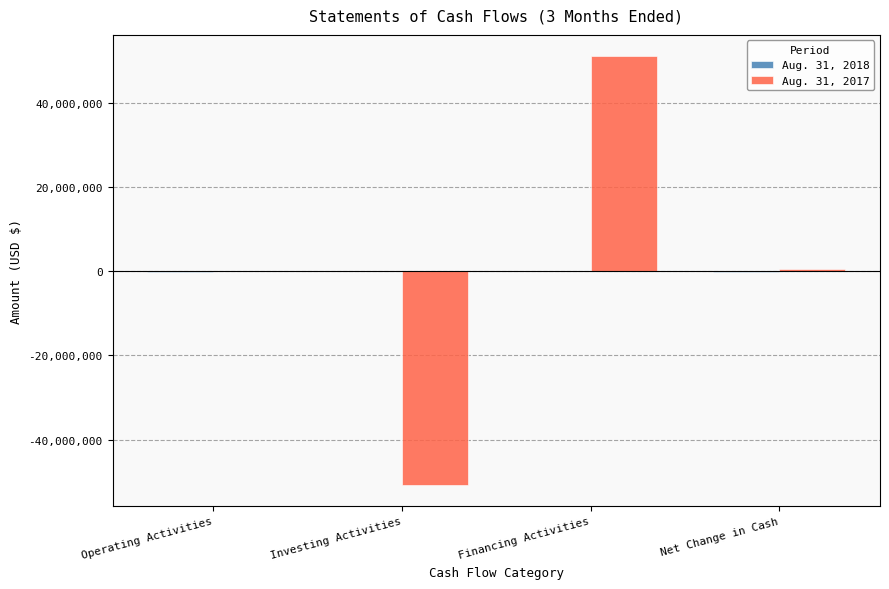

Which label corresponds to the largest value in the chart?

Financing Activities